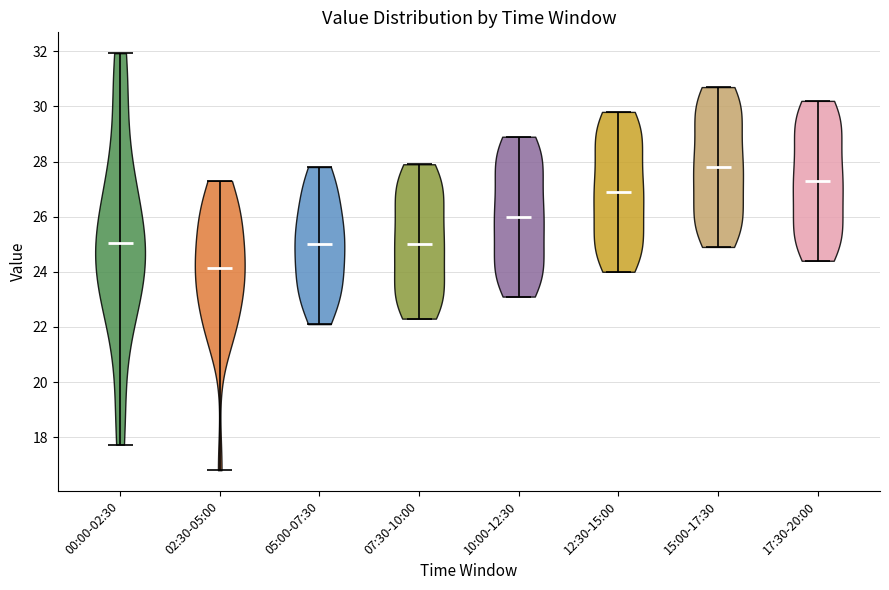

What is the highest point the violin for 15:00-17:30 reaches on the y-axis? The values are not printed on the chart, so give them approximately, as read against the axis.

30.8